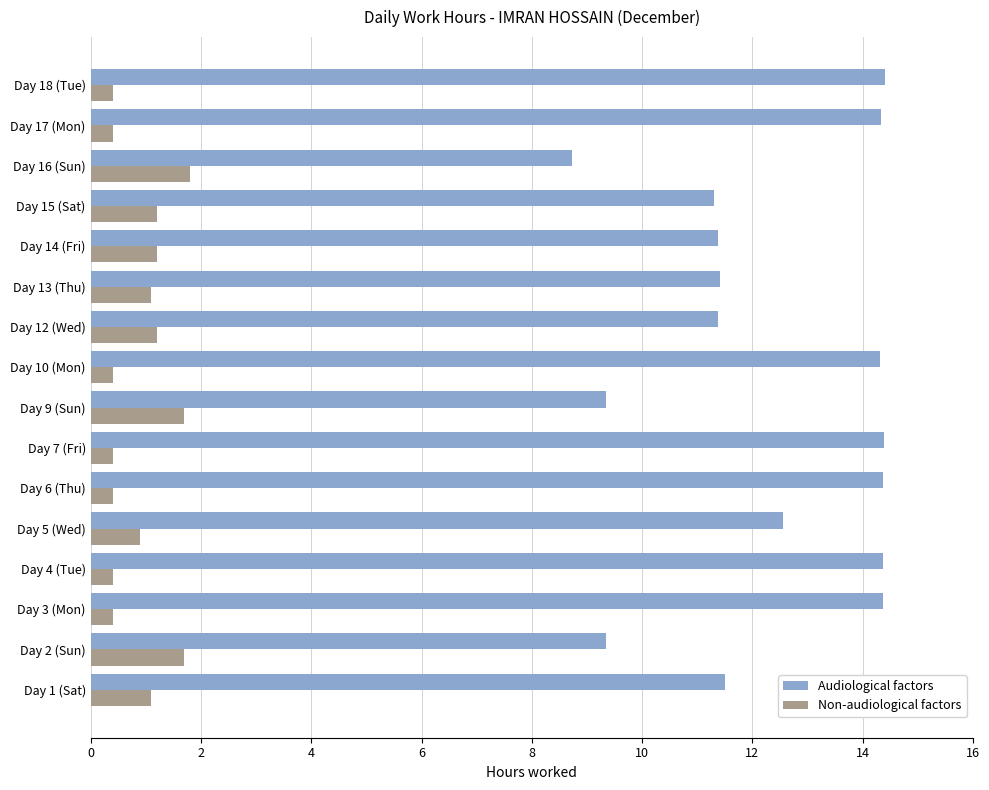

What is the minimum value shown in the chart?

0.4